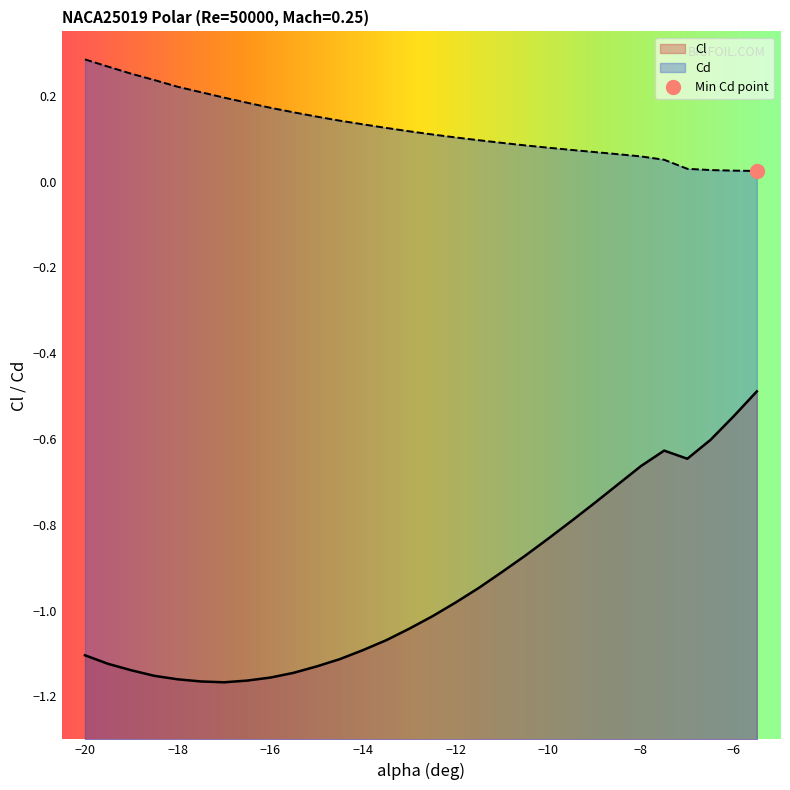

True or false: Cd and Cl cross at least once.

False